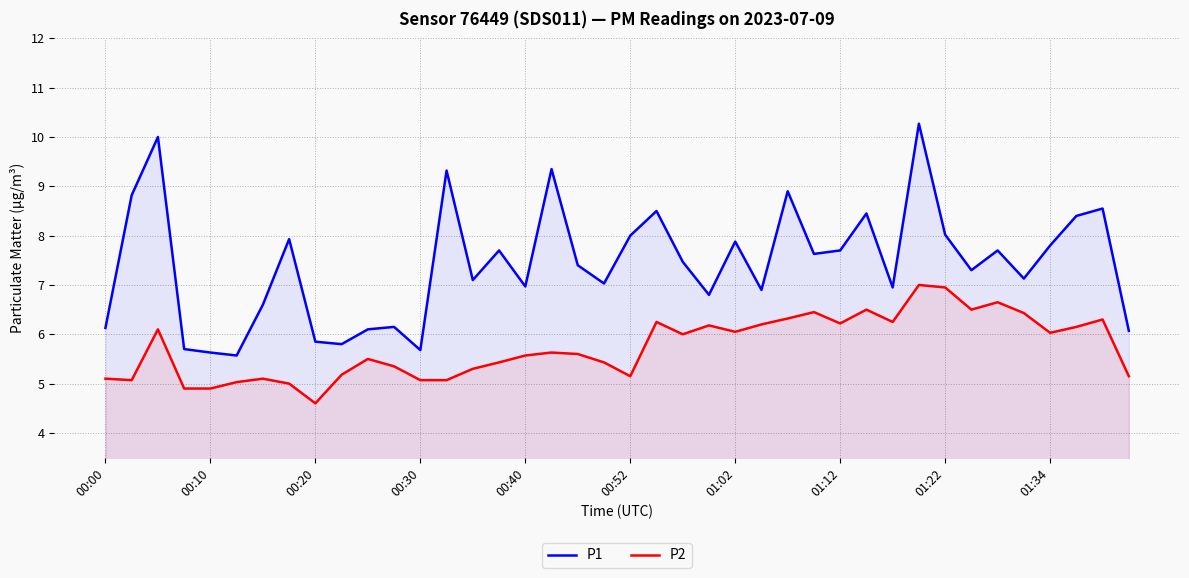

What is the difference between the maximum and minimum values in the P1 series?

4.7